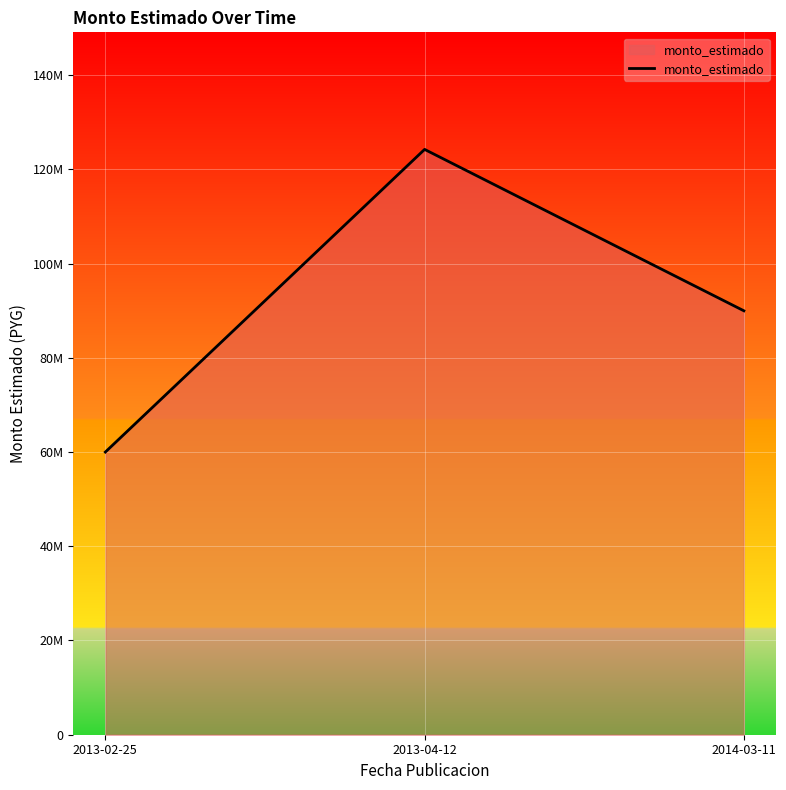

List the labels in order of value, smallest first.

2013-02-25, 2014-03-11, 2013-04-12